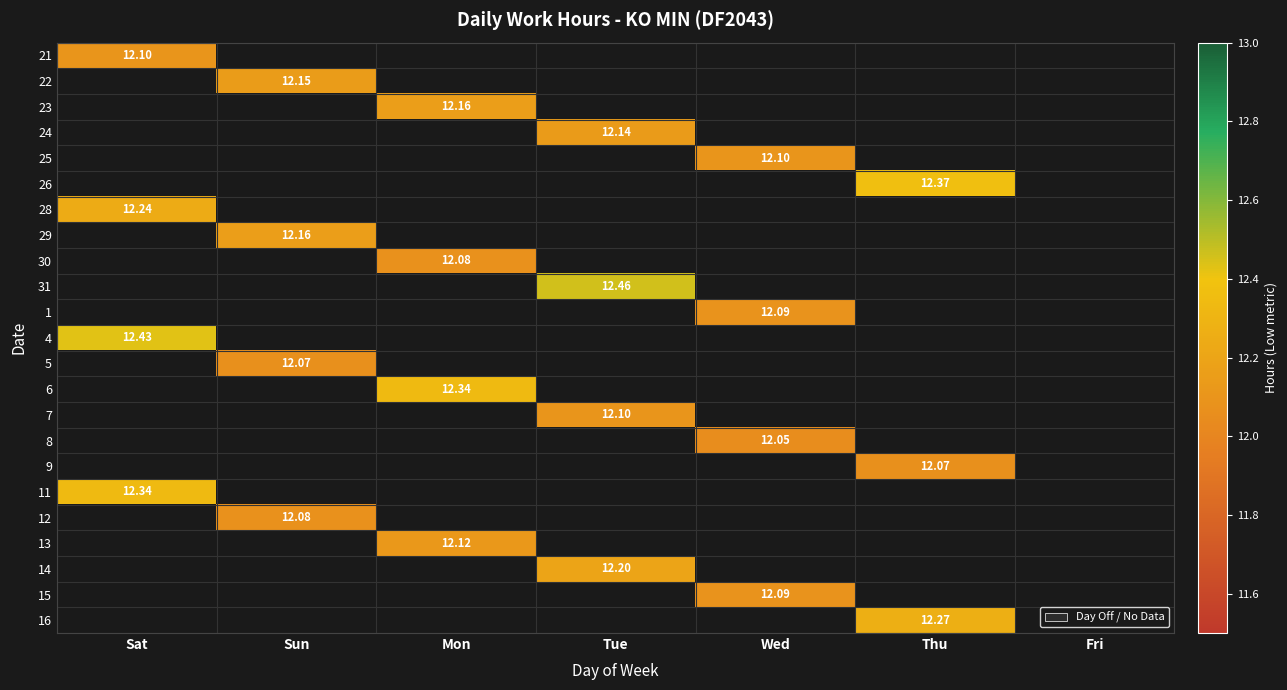

At which label does 5 reach its minimum?

Sat